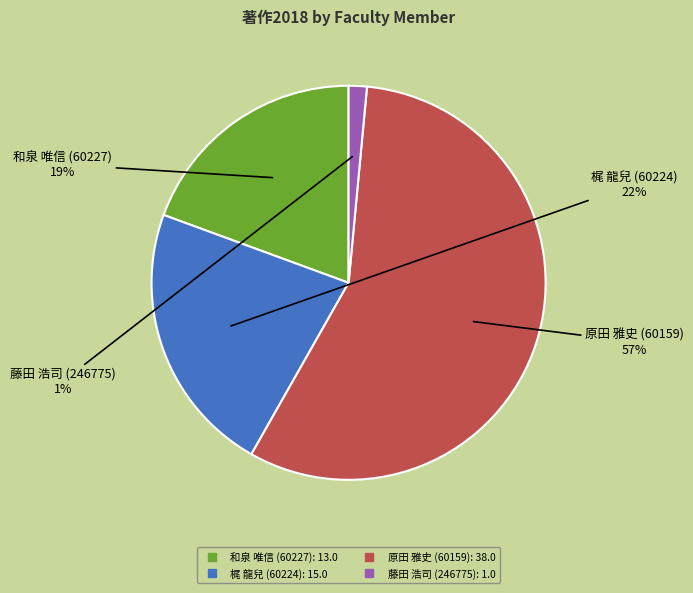

To the nearest percent, what is the average slice percentage?

25%